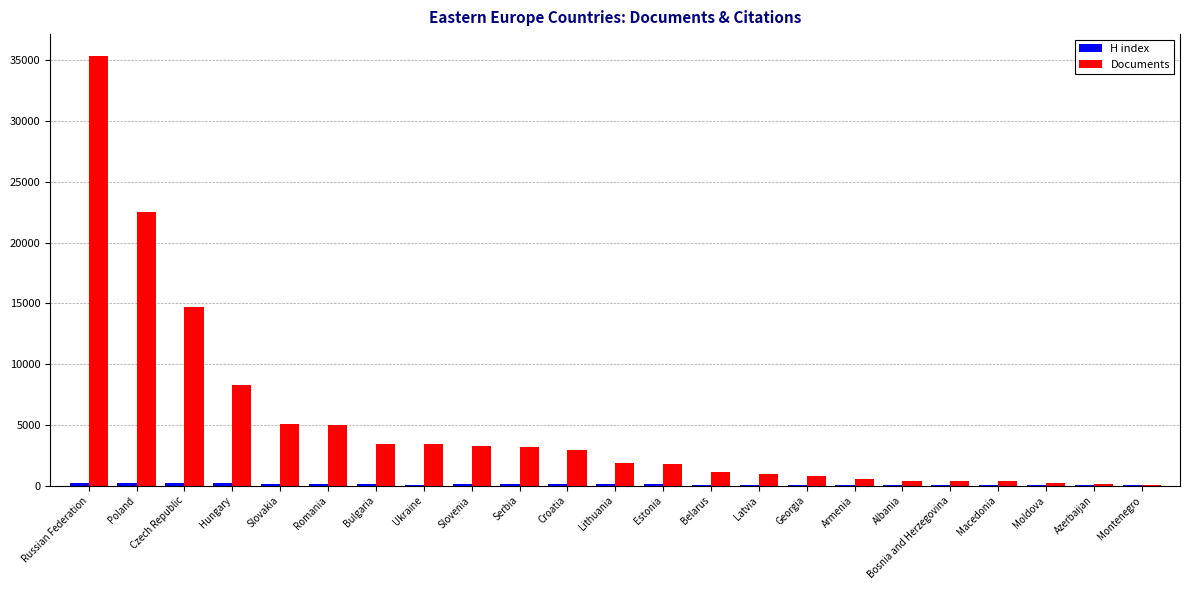

Where is Documents nearest to the value 17737?

Czech Republic